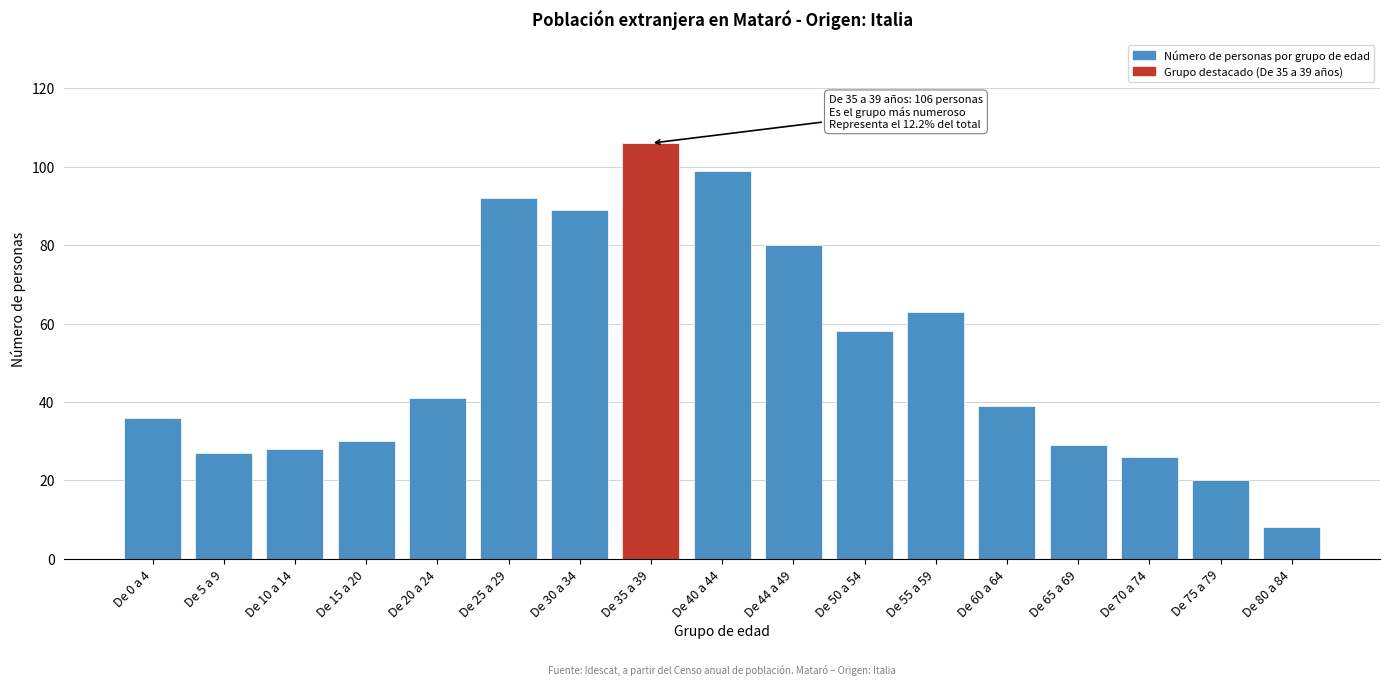

Reading left to right, transcribe all the data shown in this chart.

36	27	28	30	41	92	89	106	99	80	58	63	39	29	26	20	8